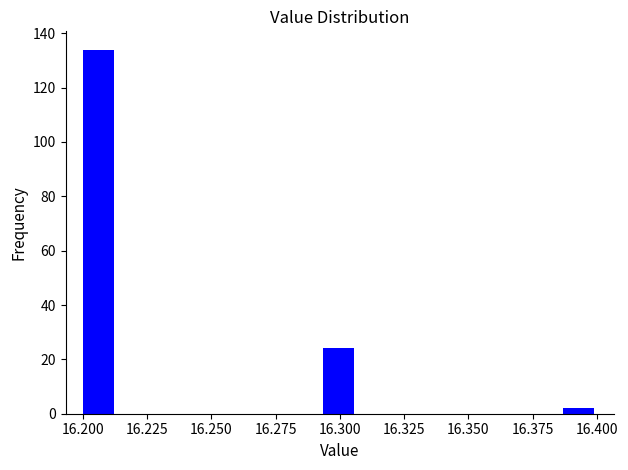

Read against the x-axis, roughly where is the centre of the tallest bar?

16.205